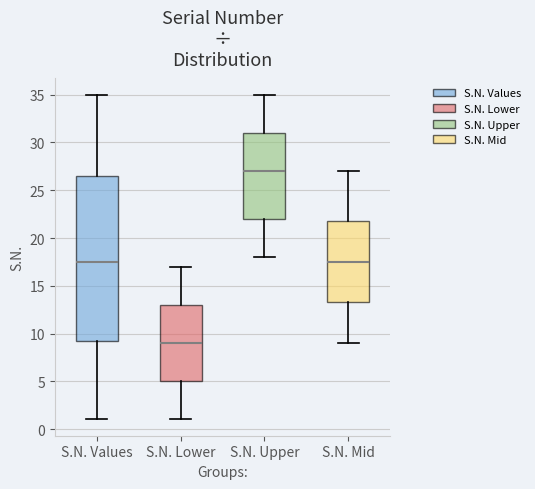

Which box is the tallest, from its lower edge to its upper edge?

S.N. Values